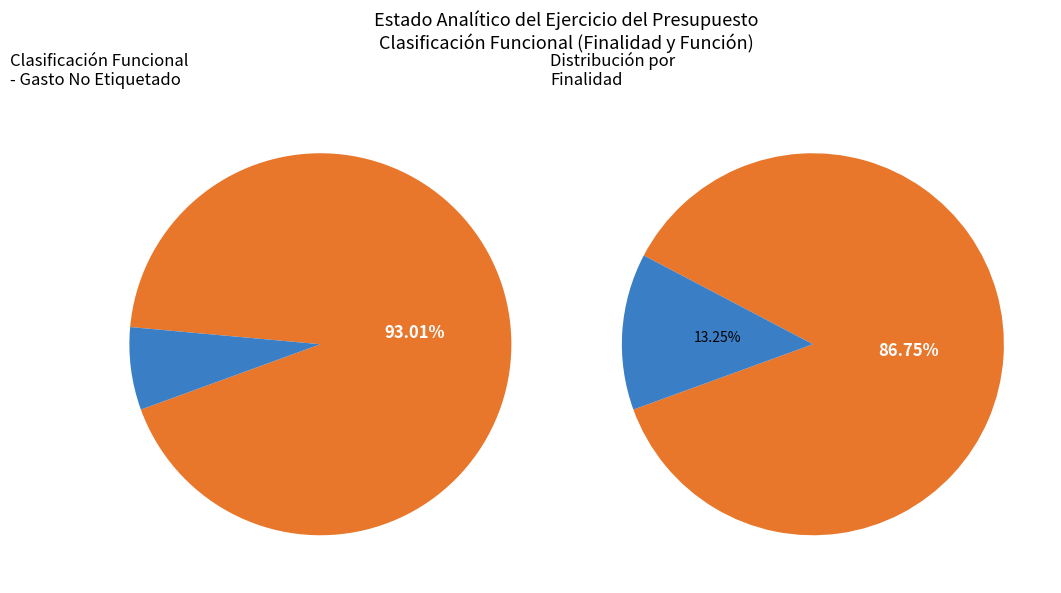

Which slice is the smallest?

Gasto Etiquetado